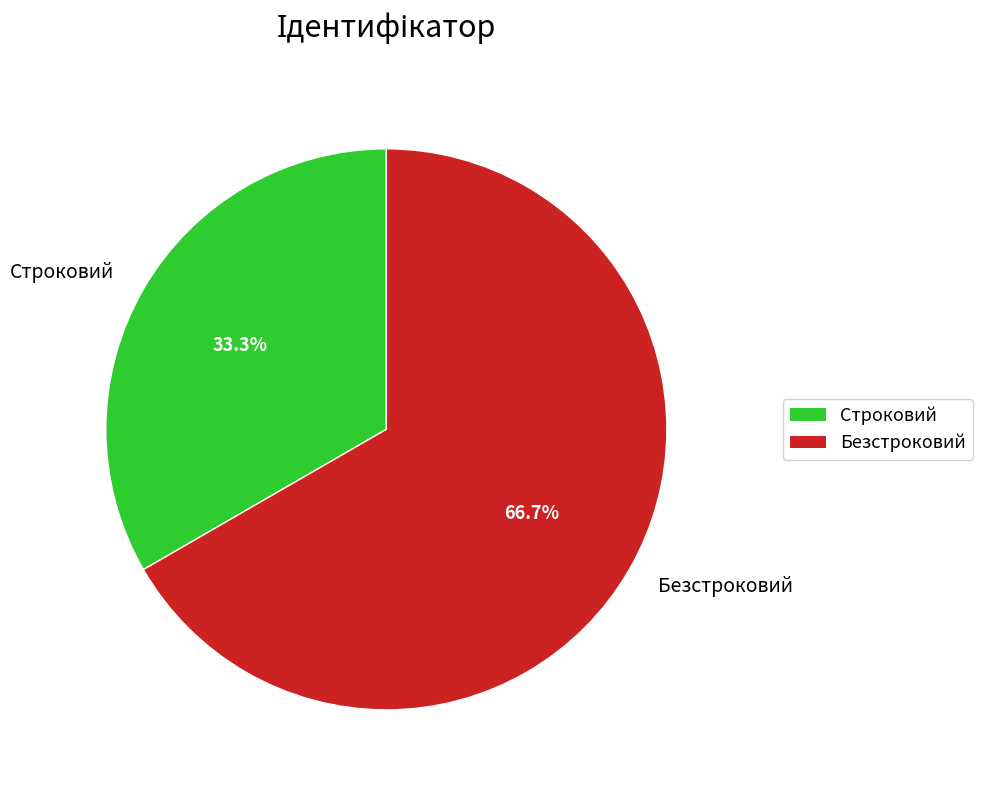

Is it true that Безстроковий is 67% of the pie?

True